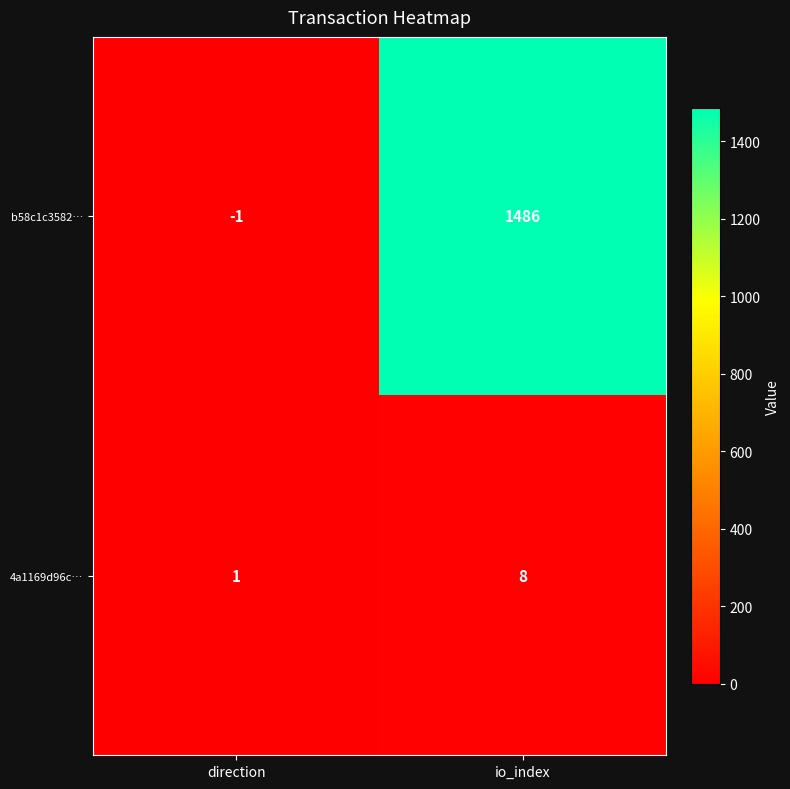

Reading right to left, list all the values displayed in this chart.

b58c1c3582…: io_index=1486	direction=-1
4a1169d96c…: io_index=8	direction=1